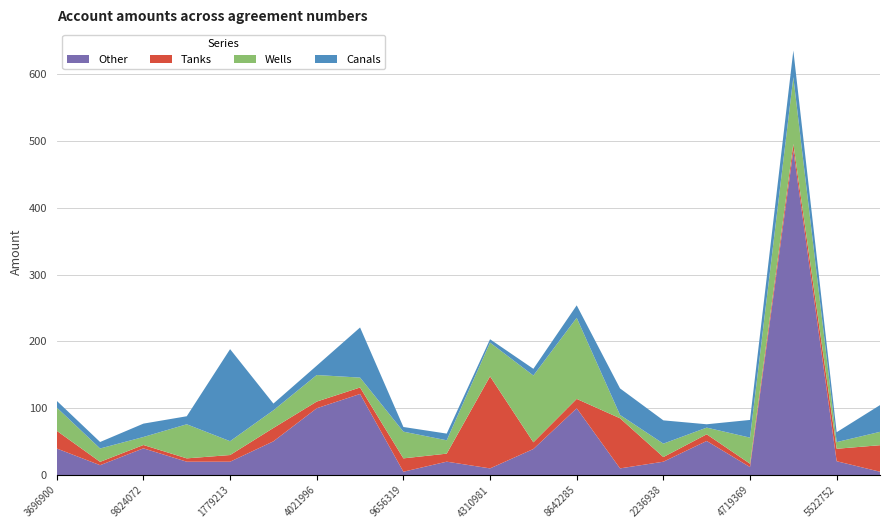

Reading left to right, what are all the values shown in this chart?

Other: 39.8	14.8	40.0	20.0	20.0	50.5	100.0	121.4	5.0	20.1	10.0	39.0	100.0	10.0	20.0	51.0	12.0	485.6	20.7	5.0
Tanks: 26.5	5.0	5.0	5.0	10.0	20.0	10.0	9.7	20.0	12.0	137.8	10.0	14.0	75.0	7.0	10.0	5.0	10.0	18.6	39.7
Wells: 34.9	20.0	12.0	51.0	20.7	26.5	39.8	14.8	40.0	20.0	50.5	100.0	121.4	5.0	20.1	10.0	39.0	100.0	10.0	20.0
Canals: 10.0	9.7	20.0	12.0	137.8	10.0	14.0	75.0	7.0	10.0	5.0	10.0	18.6	39.7	34.9	5.0	26.5	39.8	14.8	40.0